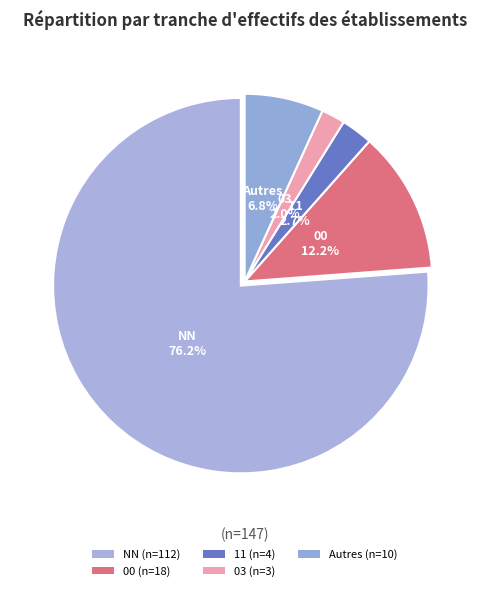

How much of the chart is everything except 00?

87.8%